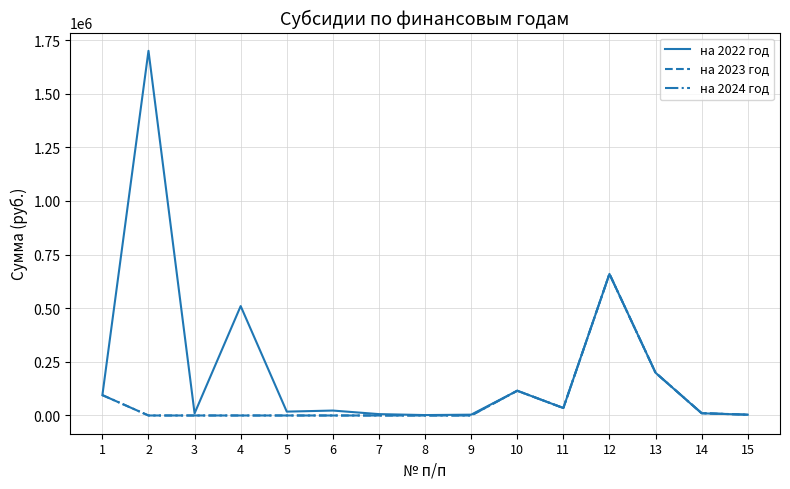

What is the difference between the second highest and second lowest values in the на 2024 год series?

199320.0